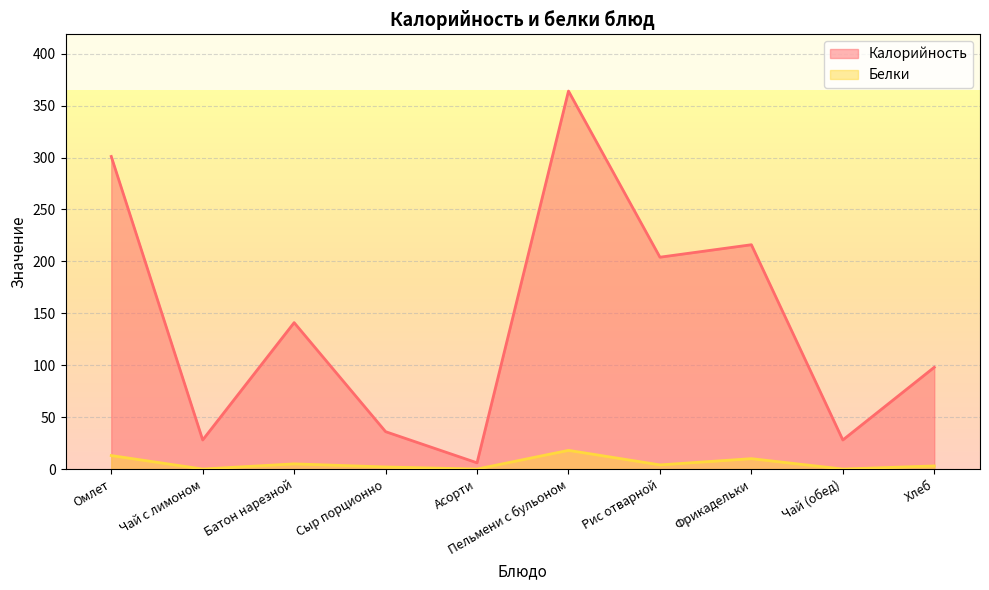

True or false: Белки and Калорийность intersect in this chart.

False